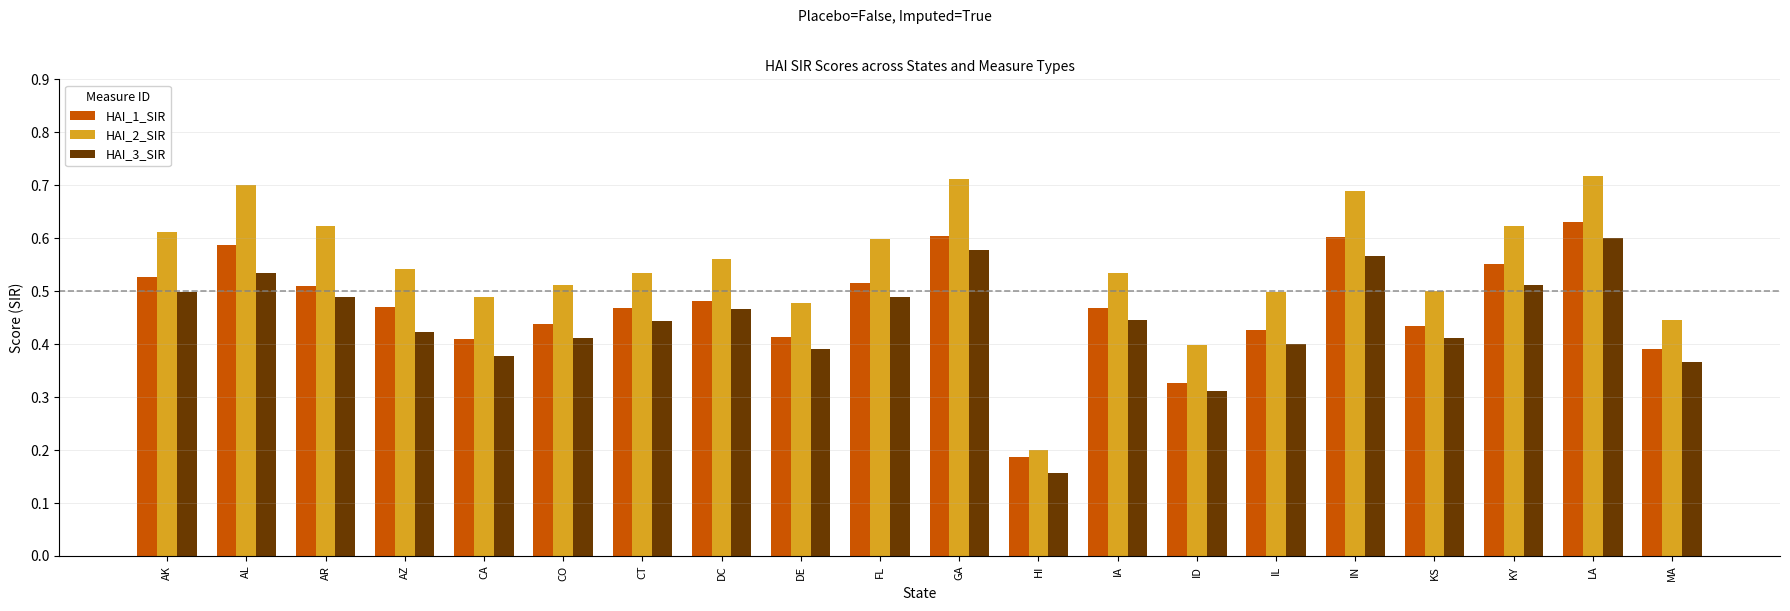

Count the HAI_3_SIR values in the range 0 to 1.

20